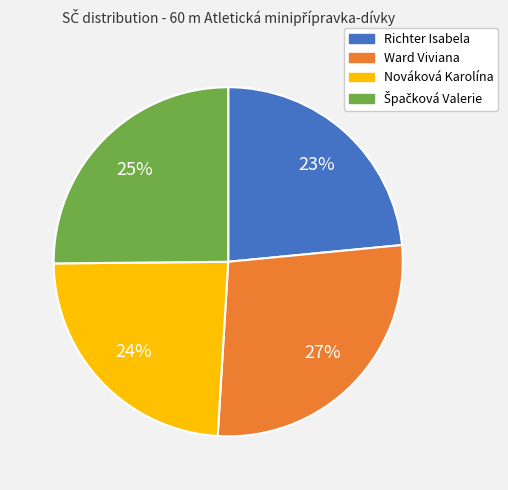

To the nearest percent, what is the difference between the largest and smallest slice percentages?

4%